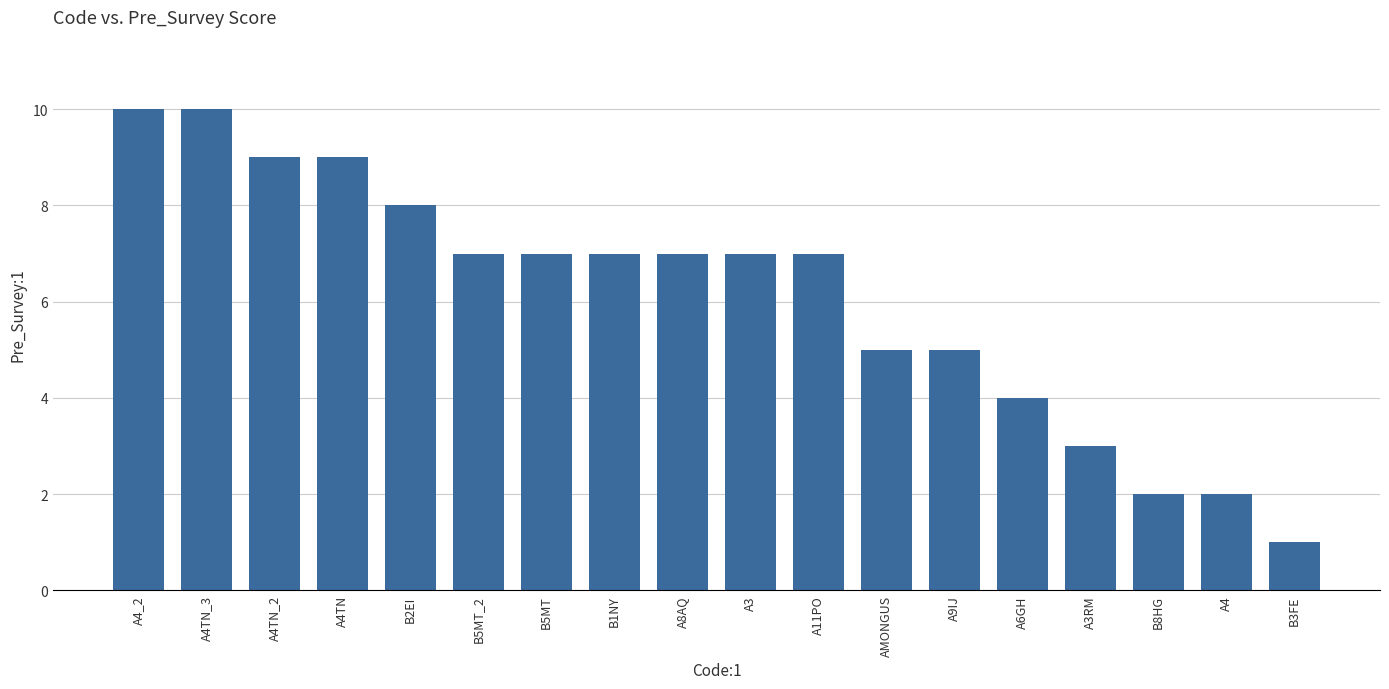

What is the value of the 16th bar from the left?

2